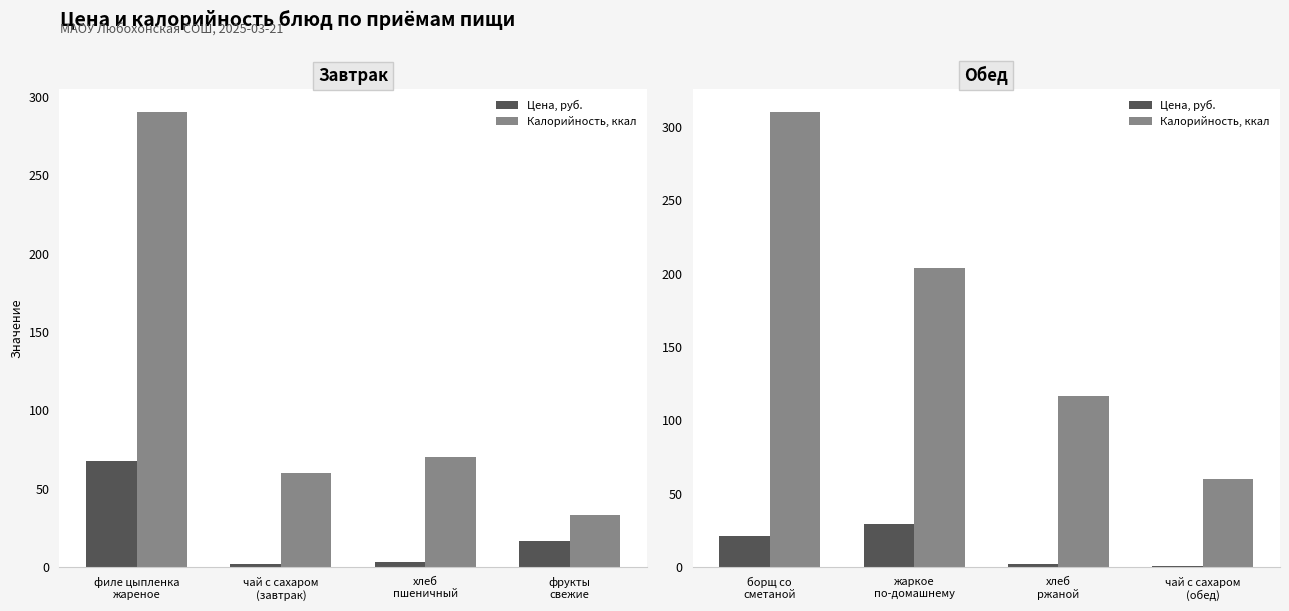

How many data points in Цена, руб. are above 21?

1